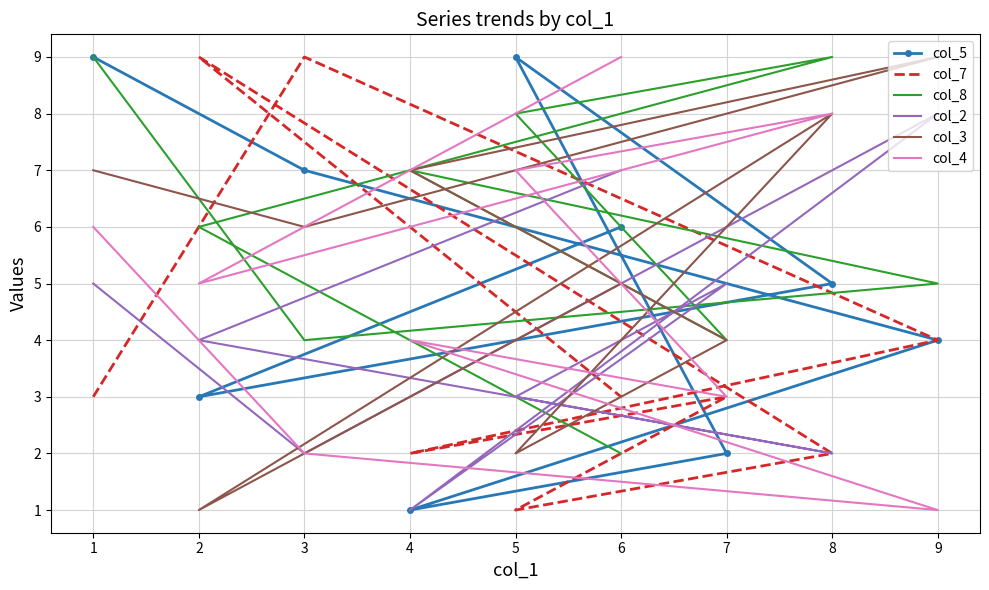

True or false: col_4 and col_2 cross at least once.

True